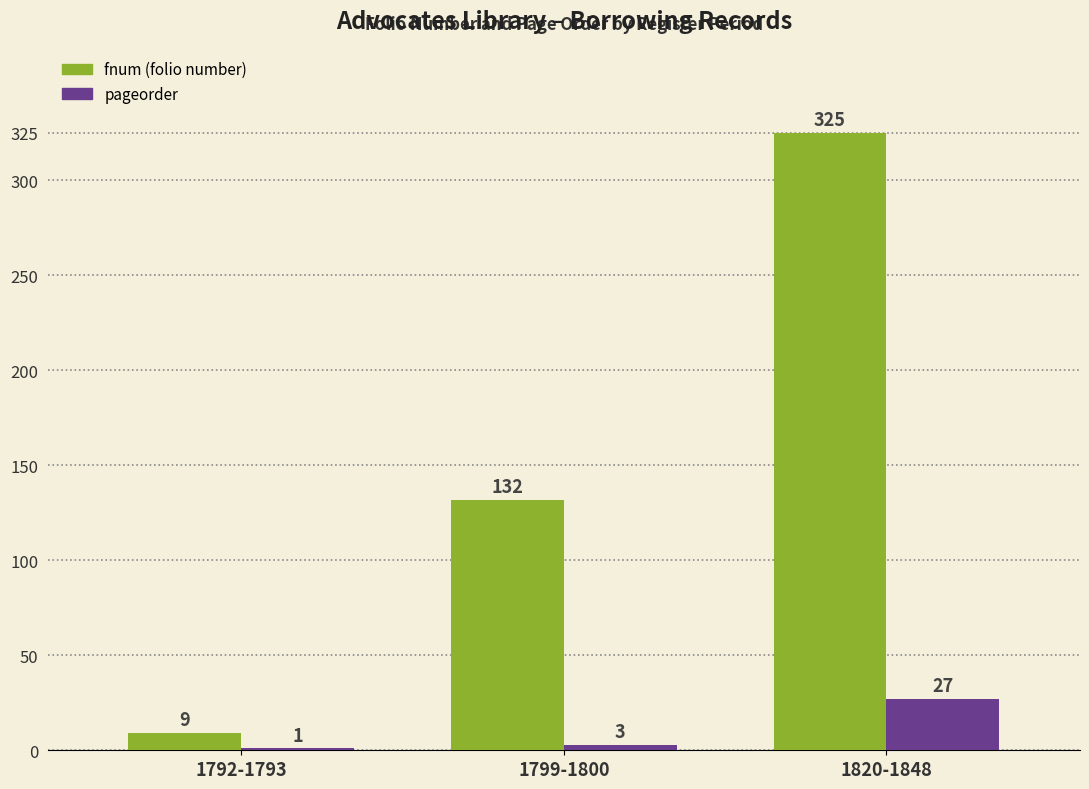

Count the number of data series in this chart.

2